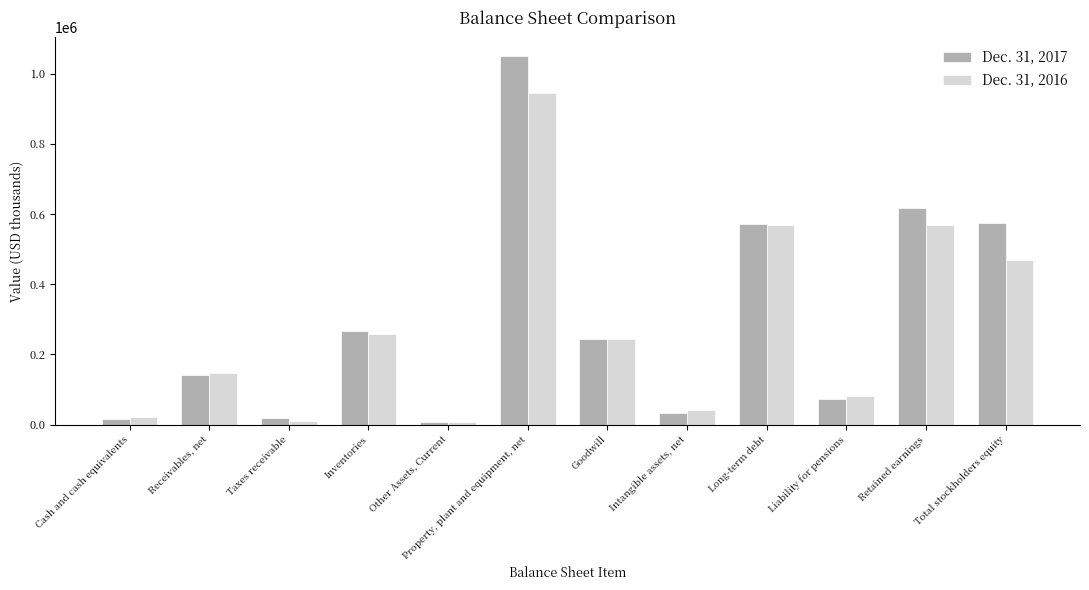

What is the total value across all series at Liability for pensions?

154281